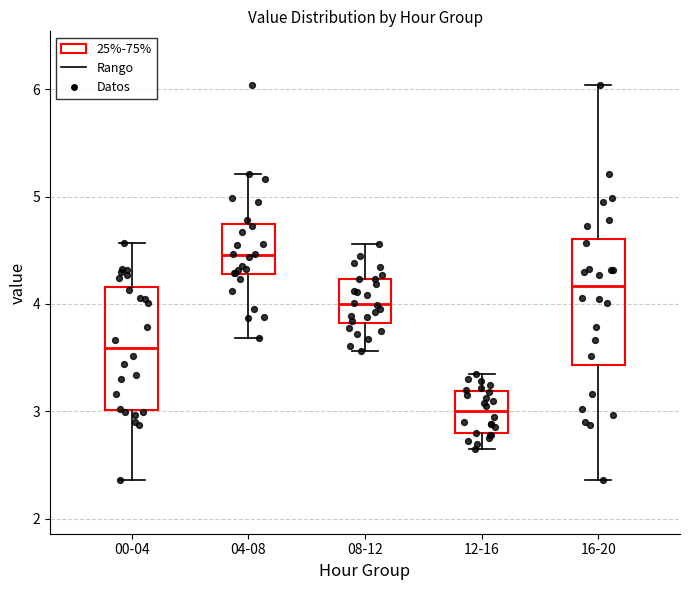

Reading left to right, read every box against the y-axis: the position of its median line, the range the box covers, and the ends of its whiskers. The values are not printed on the chart, so give them approximately, as read against the axis.

00-04: median 3.6, box 3.0 to 4.2, whiskers 2.4 to 4.6
04-08: median 4.5, box 4.3 to 4.7, whiskers 3.7 to 5.2
08-12: median 4.0, box 3.8 to 4.2, whiskers 3.6 to 4.6
12-16: median 3.0, box 2.8 to 3.2, whiskers 2.7 to 3.4
16-20: median 4.2, box 3.4 to 4.6, whiskers 2.4 to 6.0